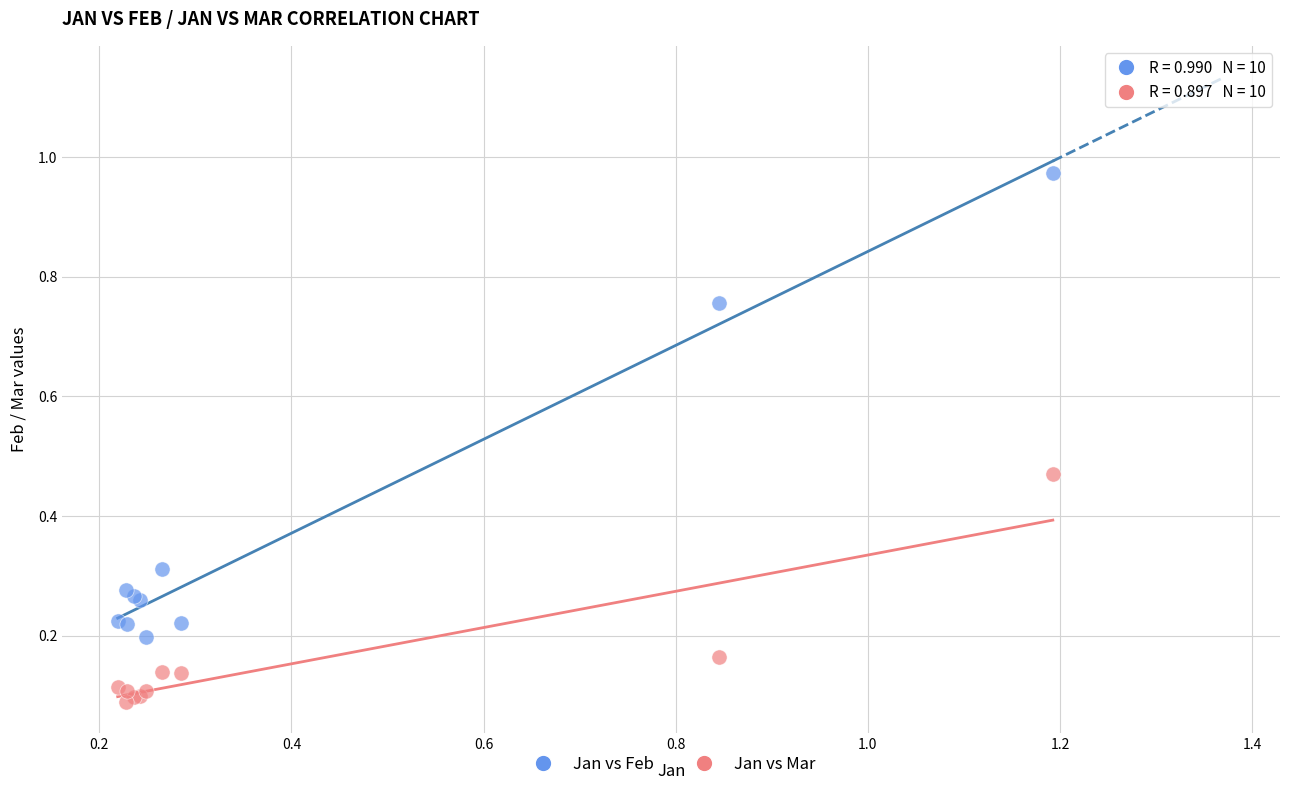

Which series contains the highest Y value?

Jan vs Feb